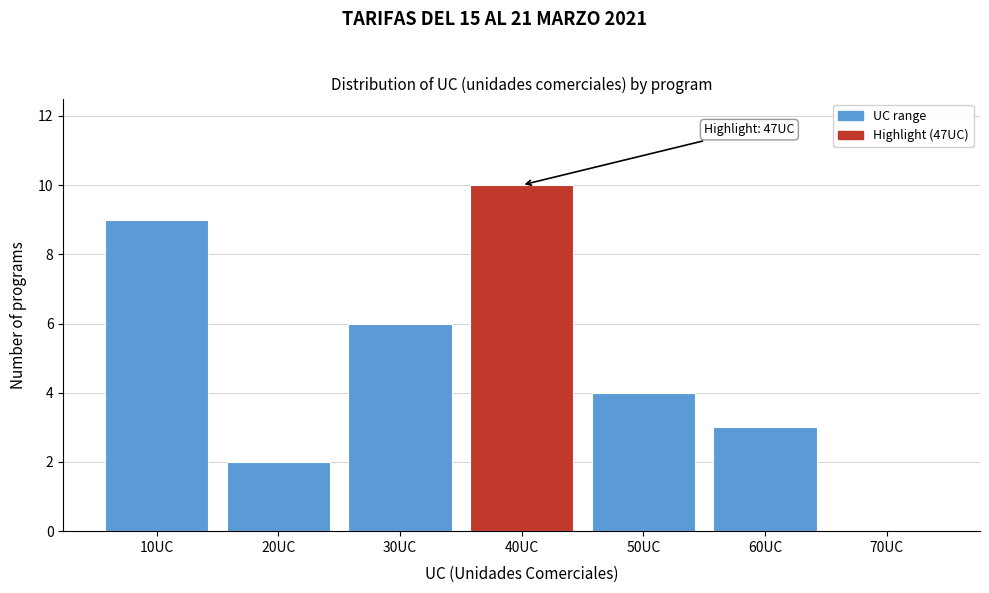

Reading left to right, list all the values displayed in this chart.

10UC=9	20UC=2	30UC=6	40UC=10	50UC=4	60UC=3	70UC=0